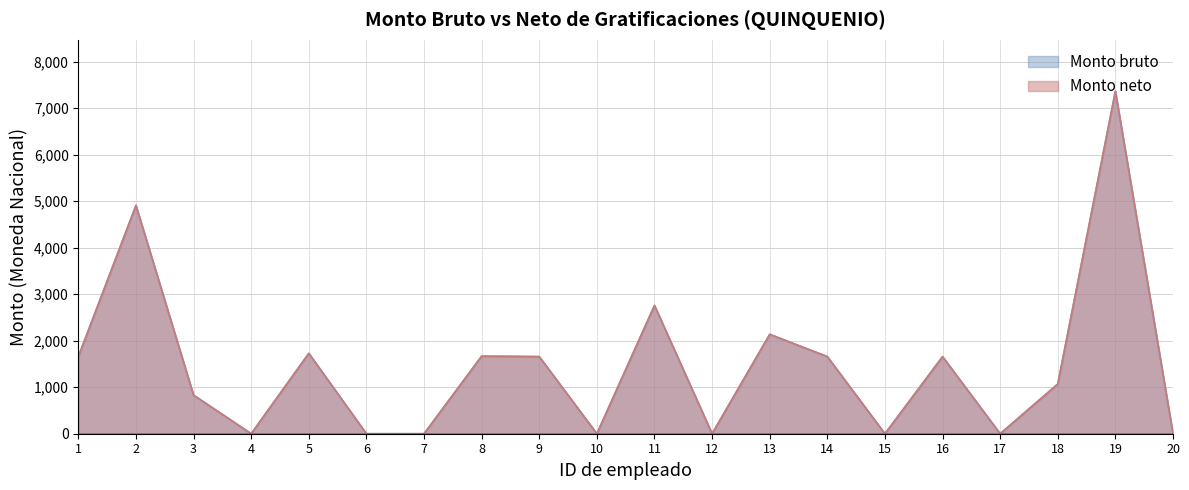

At 20, list the series in order from largest to smallest.

Monto bruto, Monto neto